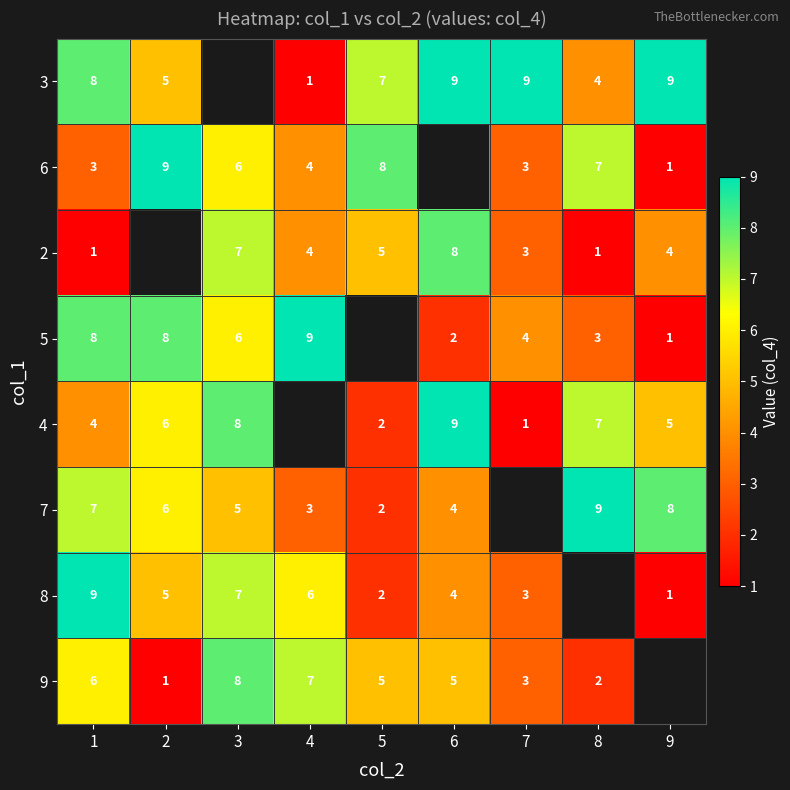

Is it true that 5 equals 1 at 9?

True